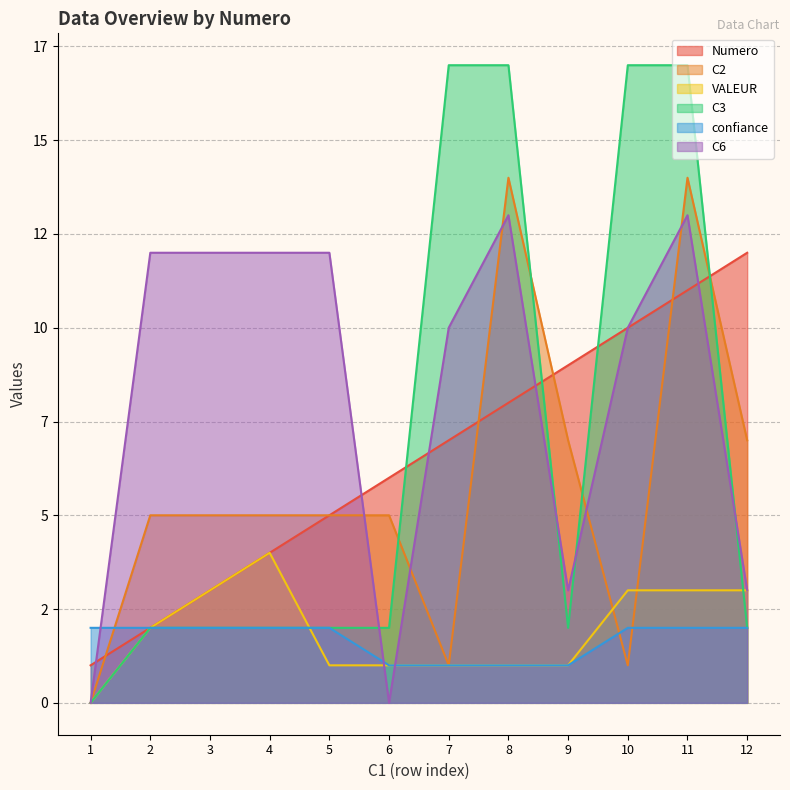

At which category is the sum across all series the highest?

11